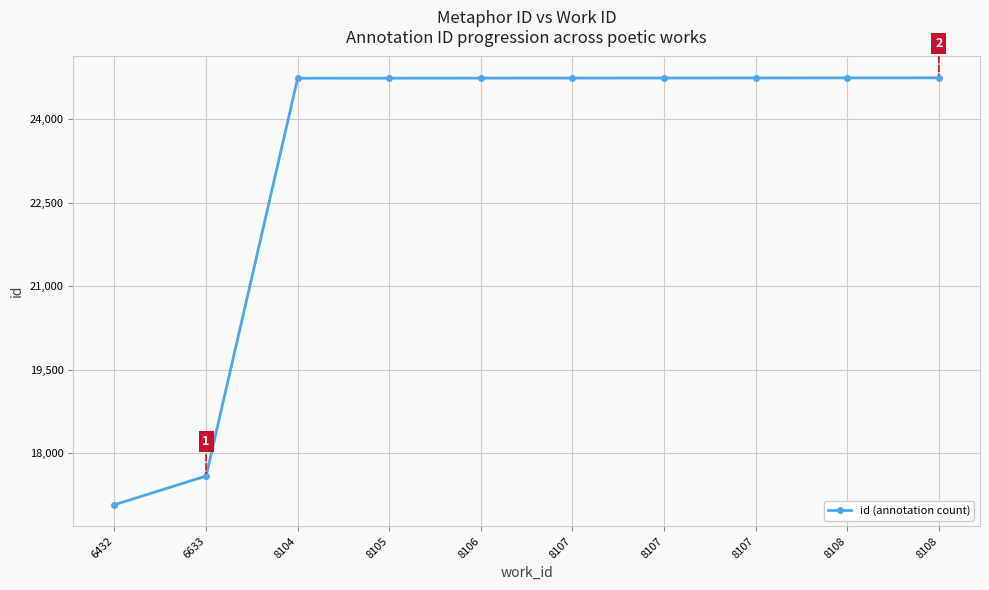

True or false: the data shows 32382 at 8107.

False